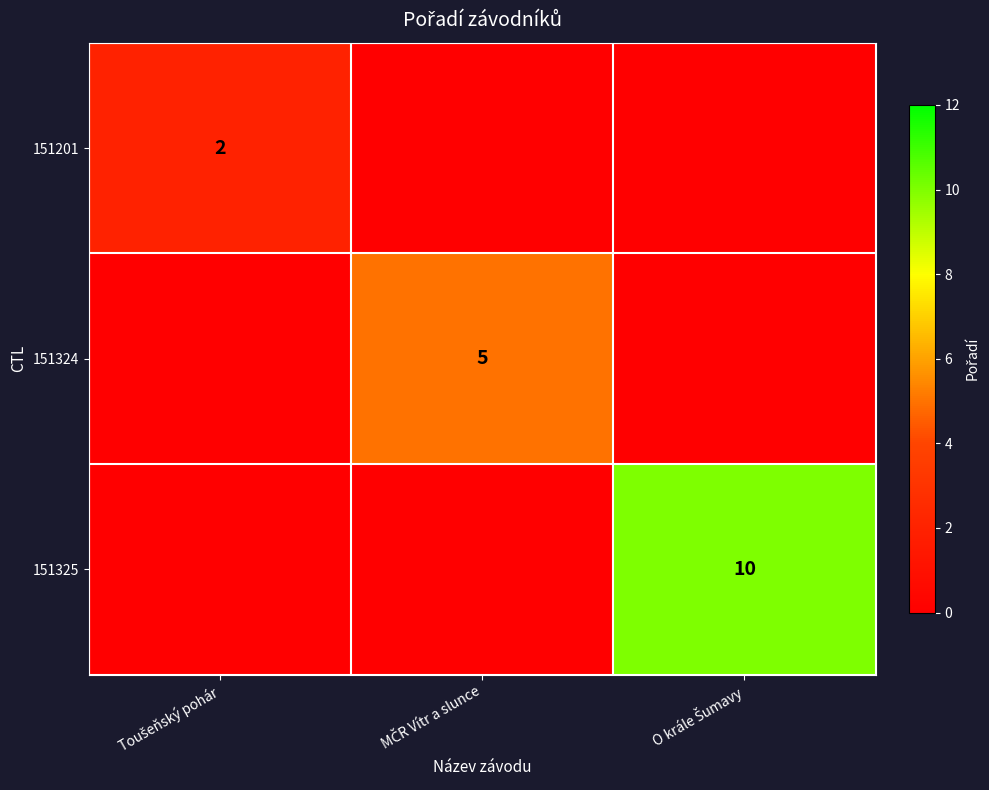

At which label is 151324 closest to 2?

Toušeňský pohár